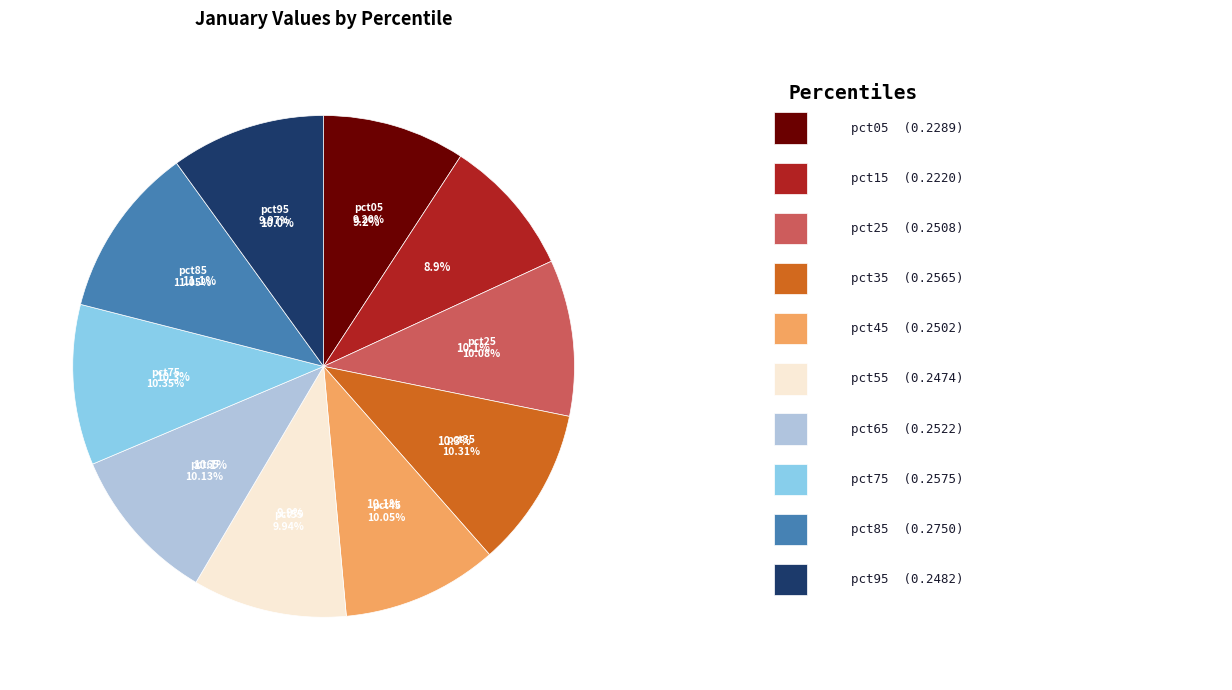

To the nearest percent, what portion does pct35 represent?

10%